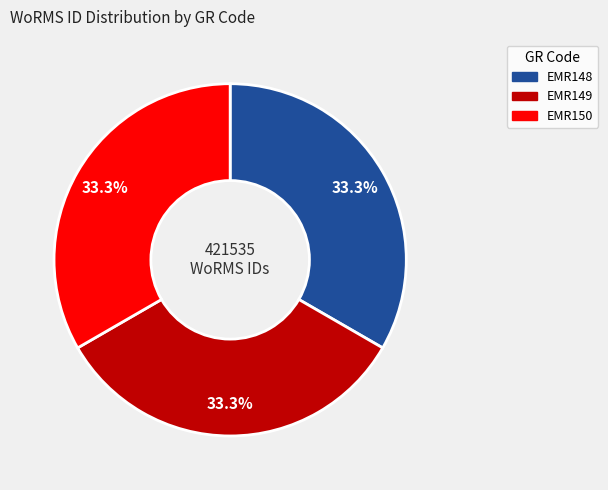

Is there any slice that represents more than half of the pie?

No